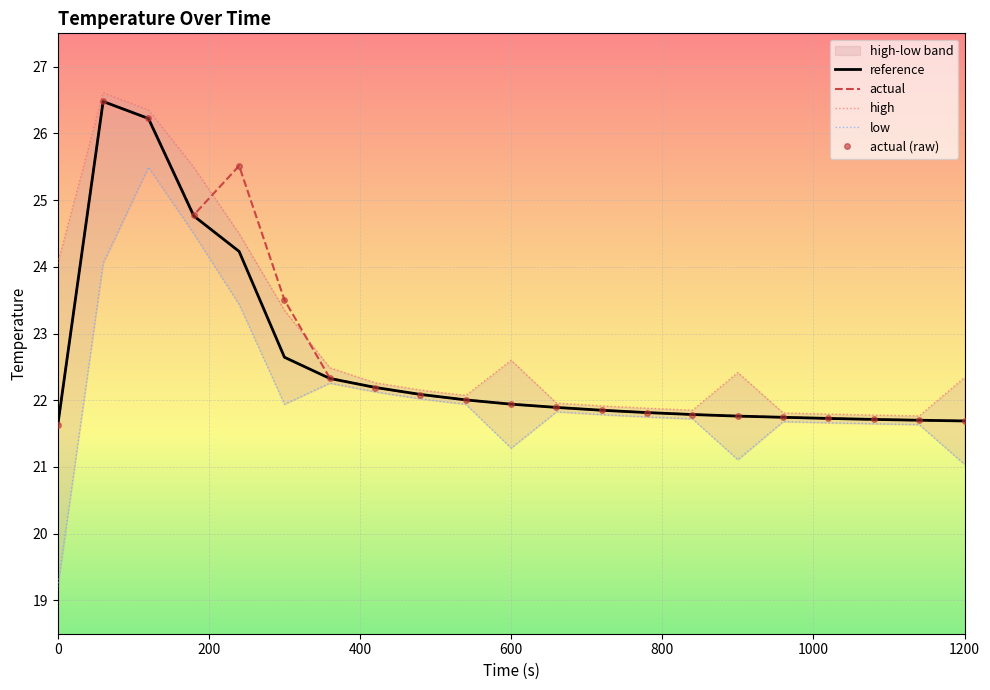

List the series in order of their peak value, highest first.

high, actual, actual (raw), reference, low